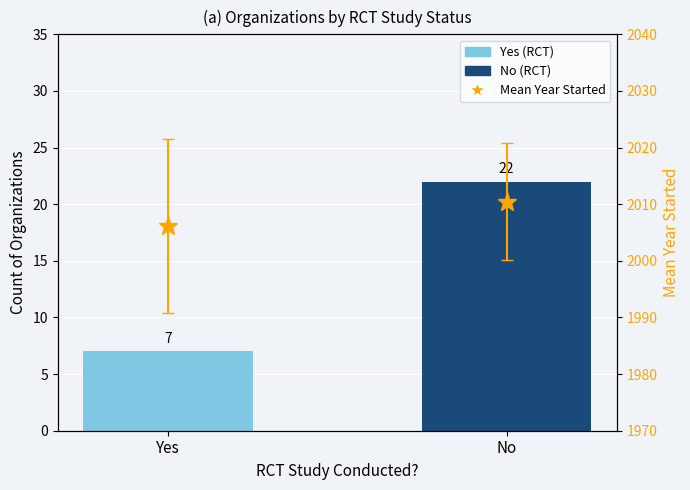

Read the value at No, to the nearest 5.

20